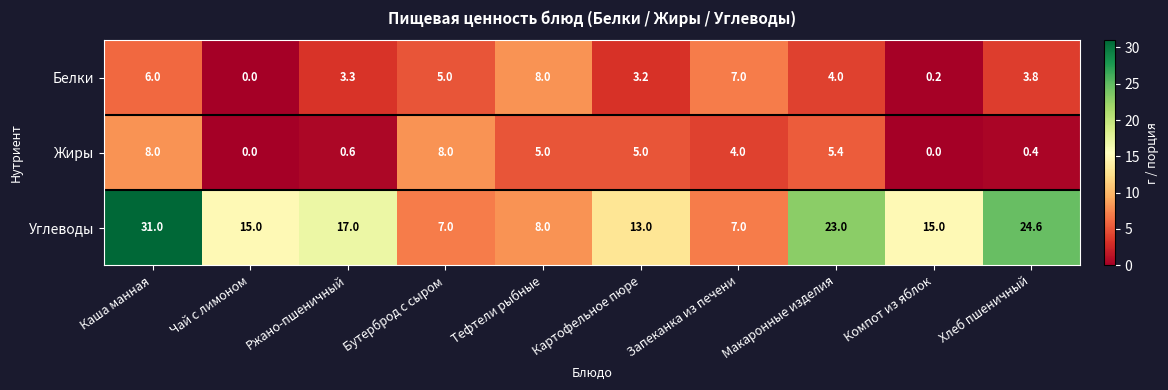

What is the difference between the Углеводы values at Запеканка из печени and Макаронные изделия?

16.0